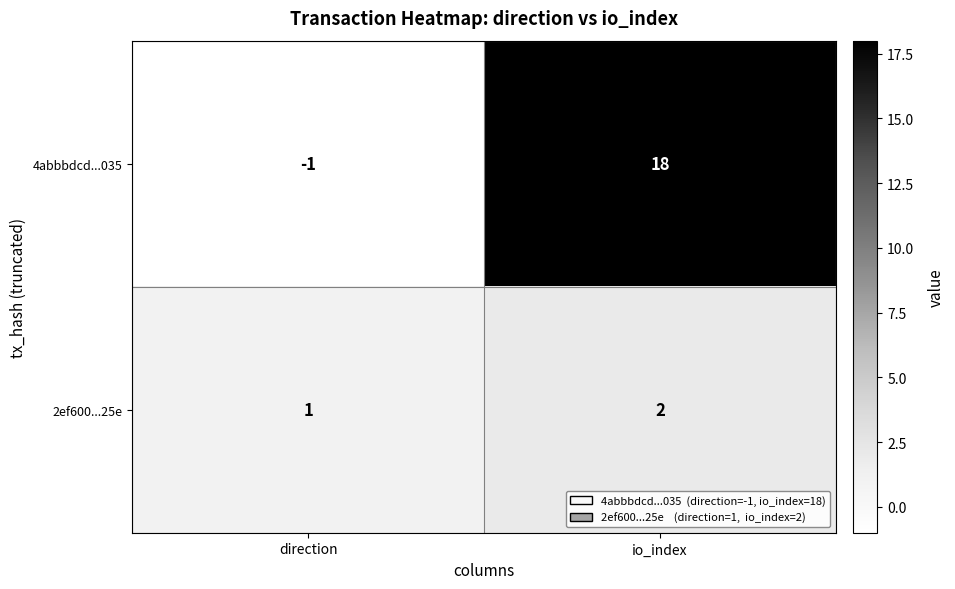

Rank the series by their average value, from lowest to highest.

2ef600...25e, 4abbbdcd...035